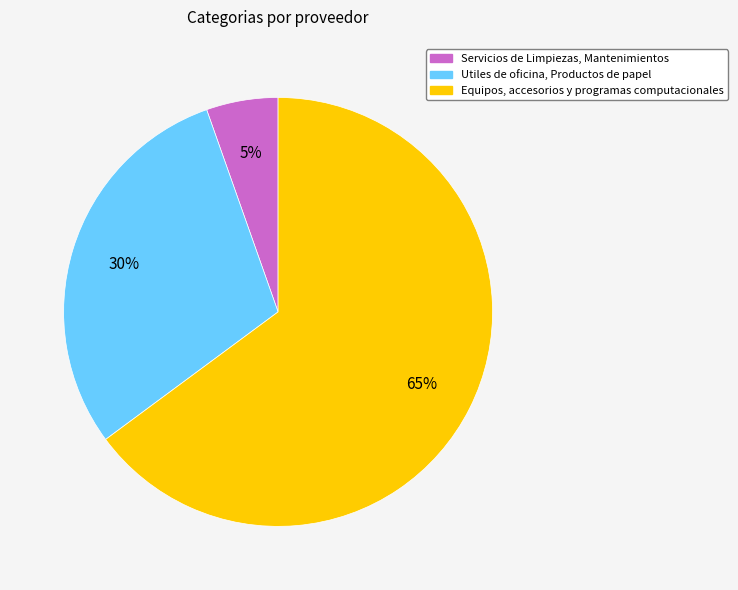

Which category has the biggest portion of the pie?

Equipos, accesorios y programas computacionales